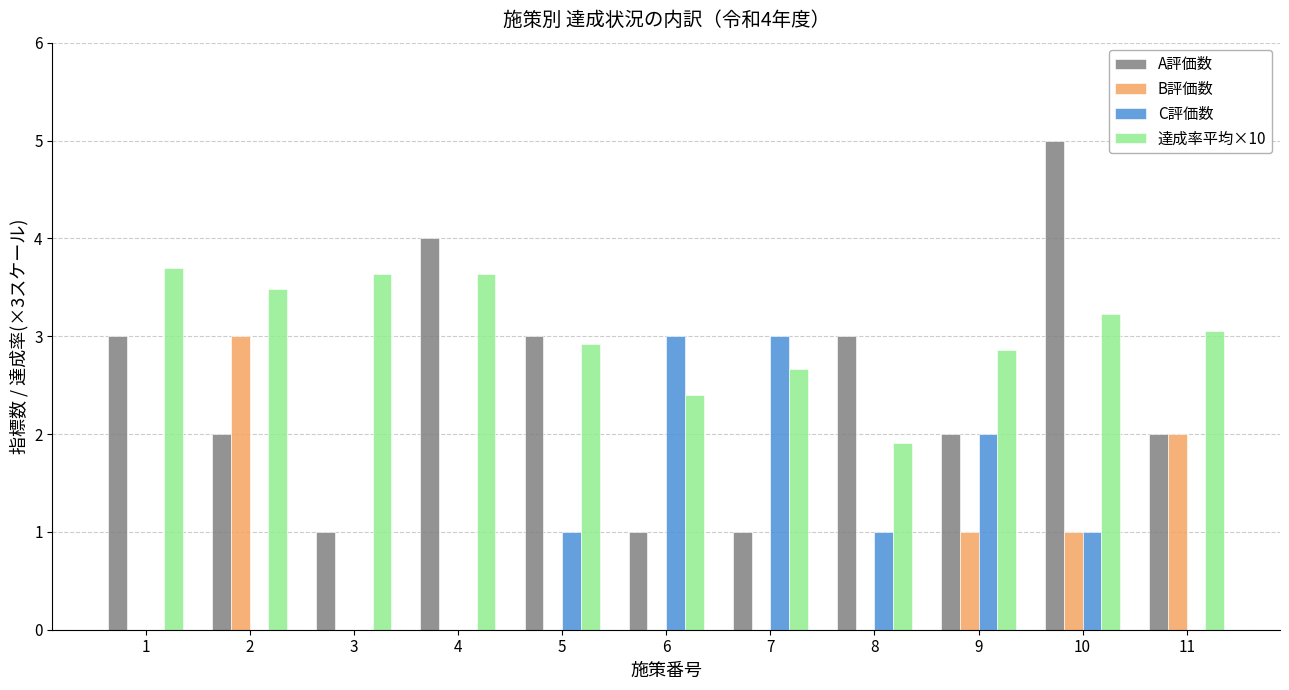

Reading left to right, what are all the values shown in this chart?

A評価数: 3.0	2.0	1.0	4.0	3.0	1.0	1.0	3.0	2.0	5.0	2.0
B評価数: 0.0	3.0	0.0	0.0	0.0	0.0	0.0	0.0	1.0	1.0	2.0
C評価数: 0.0	0.0	0.0	0.0	1.0	3.0	3.0	1.0	2.0	1.0	0.0
達成率平均×10: 3.7	3.5	3.6	3.6	2.9	2.4	2.7	1.9	2.9	3.2	3.0